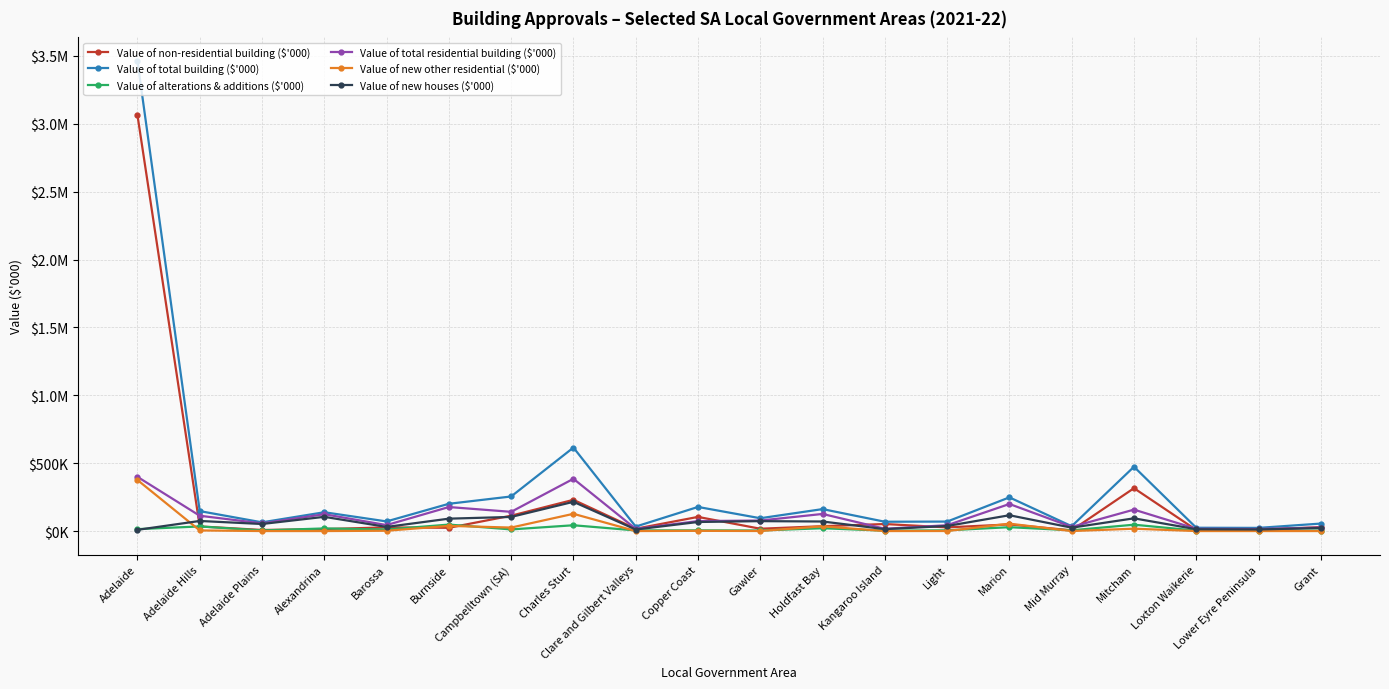

Is this an area chart (filled region under the line)?

No